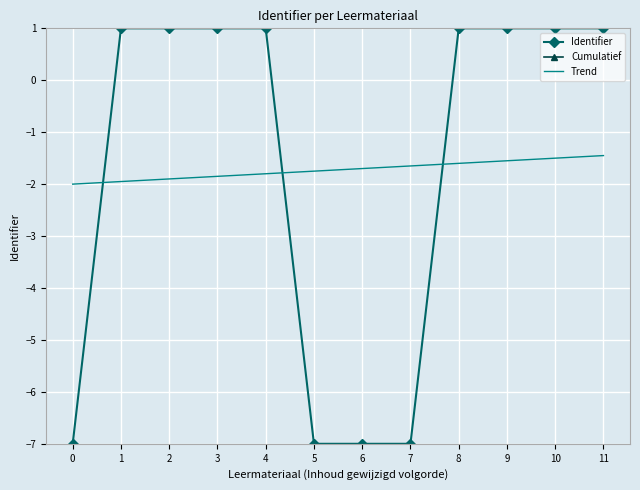

At how many categories does at least one series exceed 4?

8